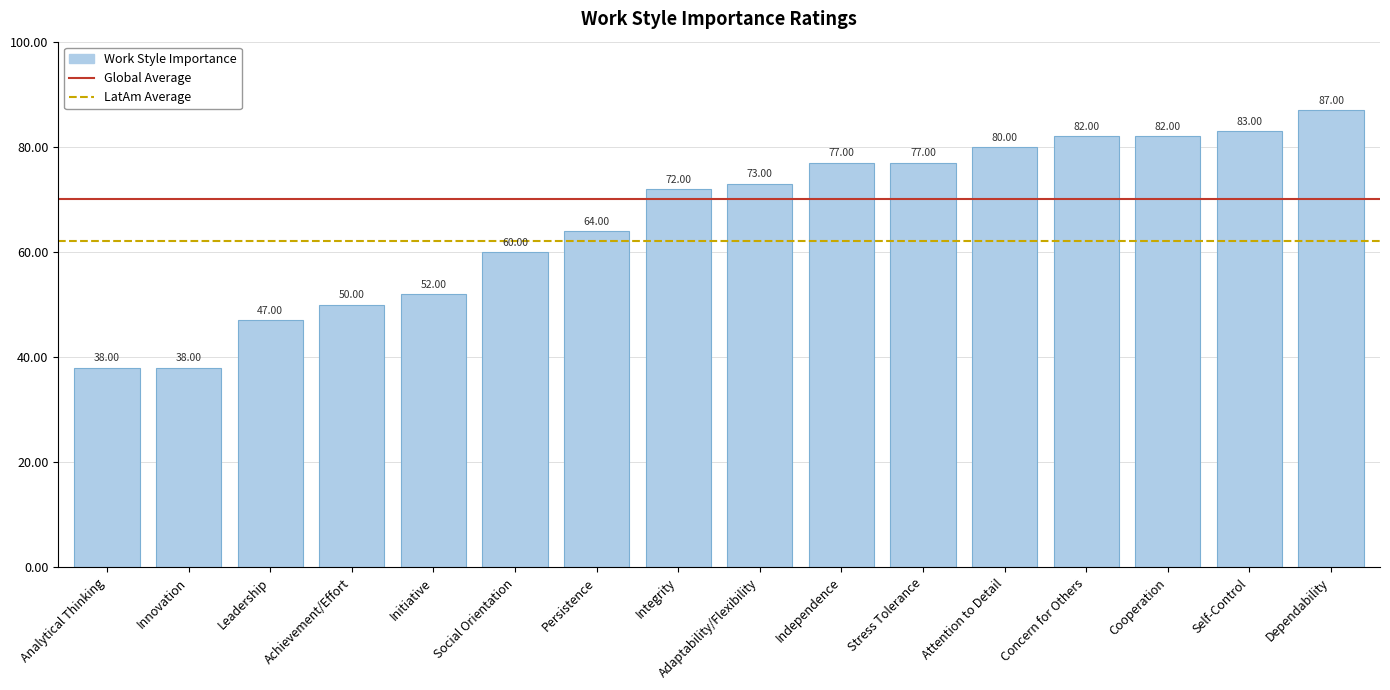

What is the change in value from Integrity to Concern for Others?

+10